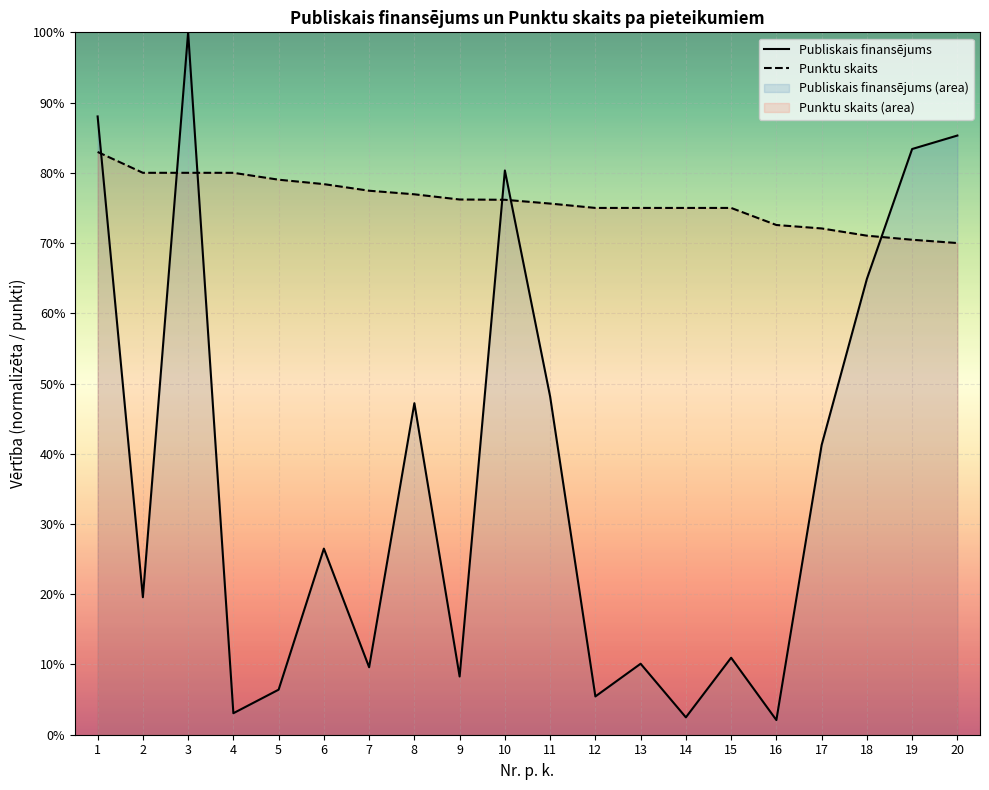

What is the difference between the highest and lowest values at 16?

70.5